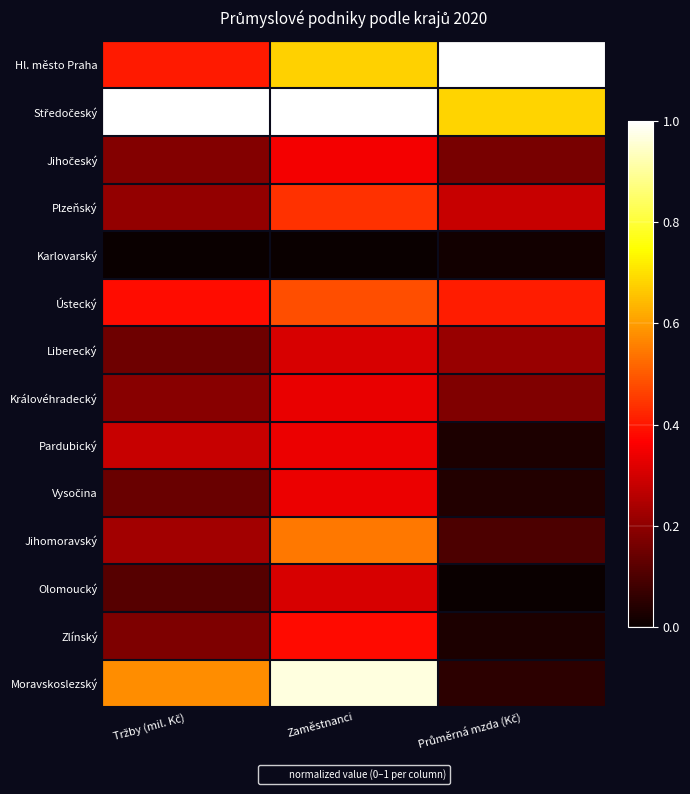

Rank the series by their maximum value, from lowest to highest.

Karlovarský, Olomoucký, Liberecký, Královéhradecký, Vysočina, Pardubický, Jihočeský, Zlínský, Plzeňský, Ústecký, Jihomoravský, Moravskoslezský, Hl. město Praha, Středočeský